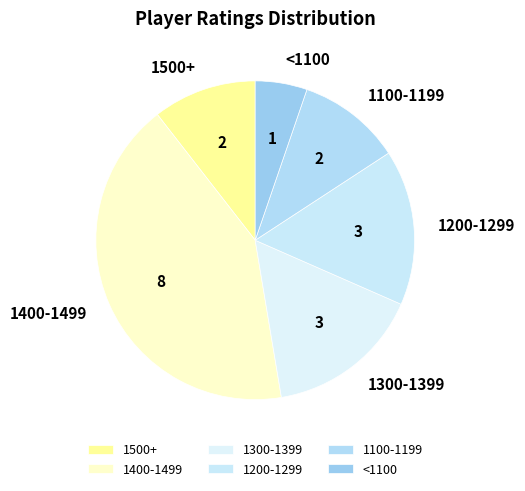

True or false: 1100-1199 accounts for 11% of the total.

True